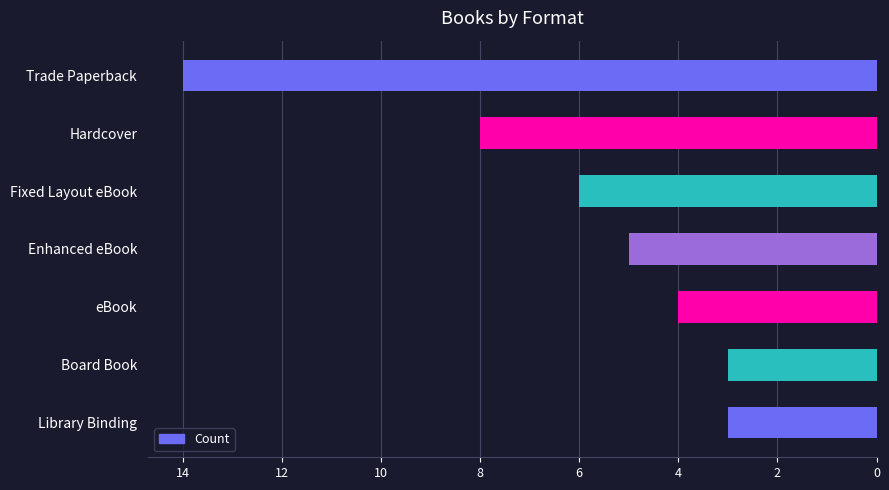

What position from the bottom is Fixed Layout eBook?

5